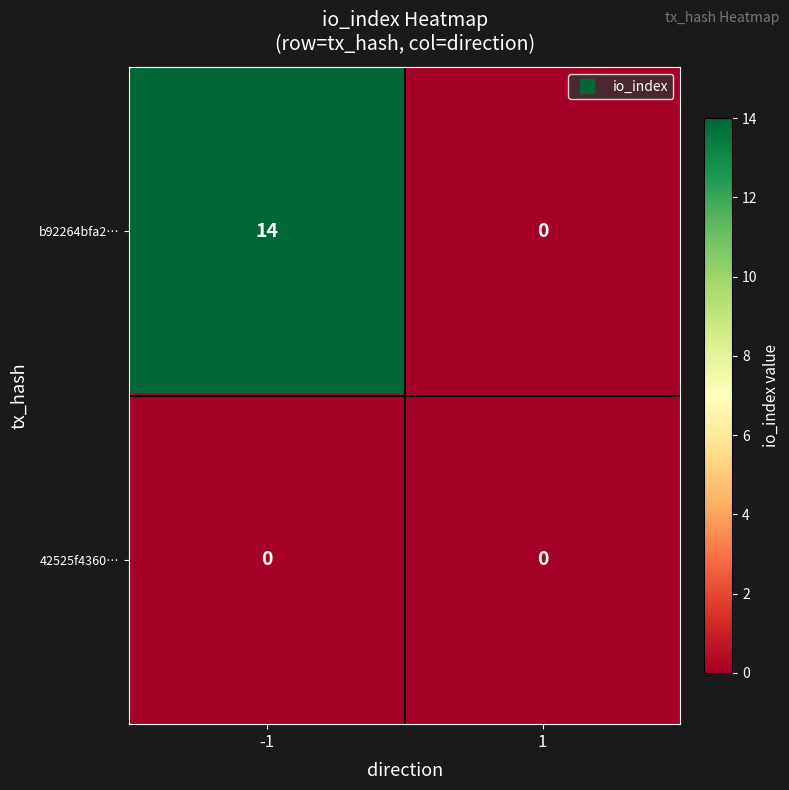

What is the greatest value displayed?

14